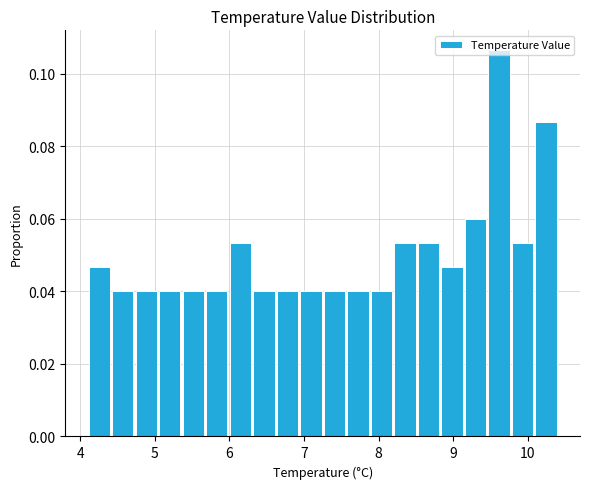

Around what value on the x-axis is the tallest bar? Give the approximate position of its centre, as read against the axis.

9.6